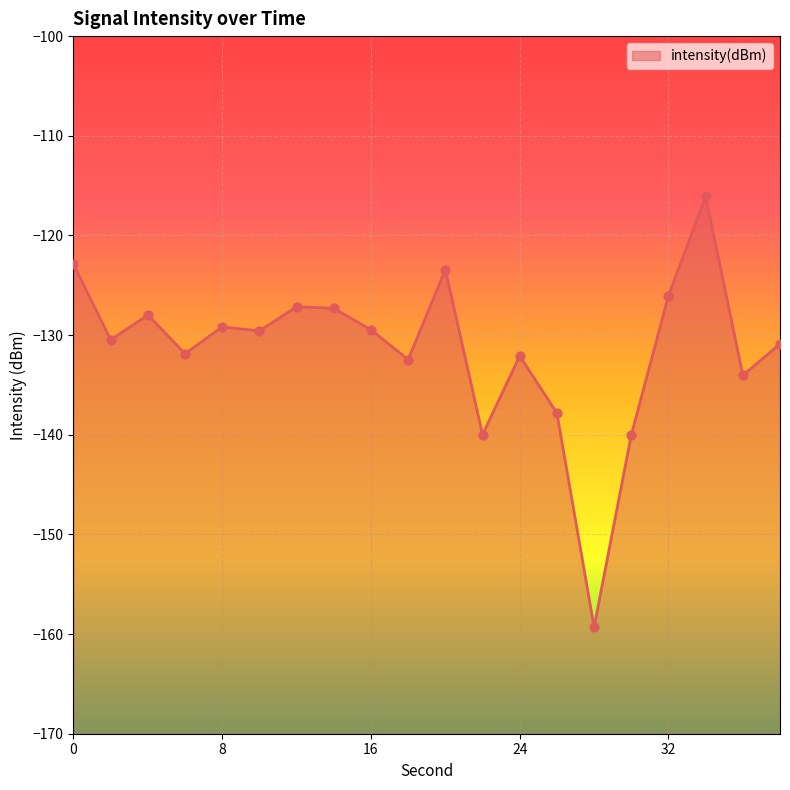

What is the change in value from 10 to 36?

-4.5